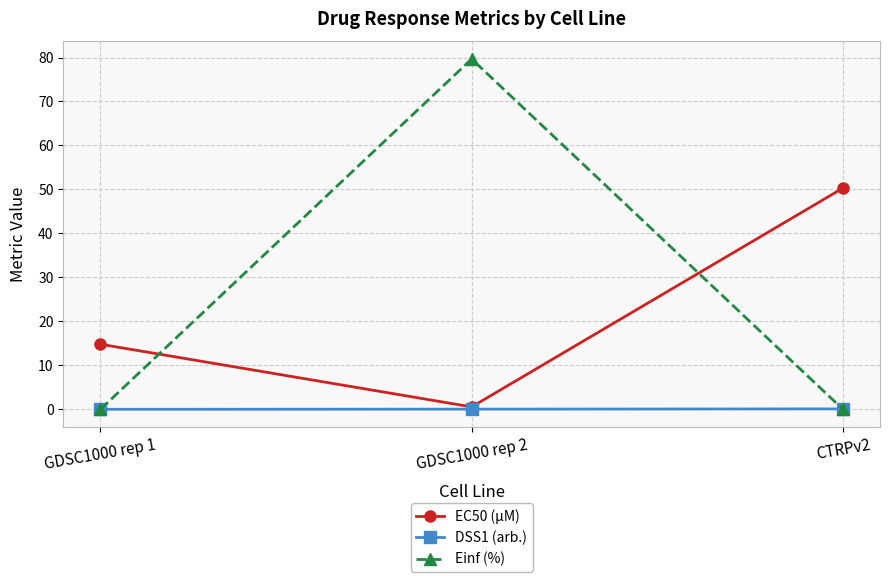

How many data points does each series have?

3